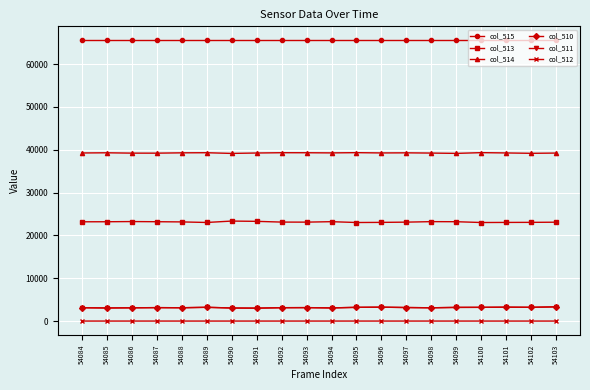

What is the total value across all series at 54089?

134284